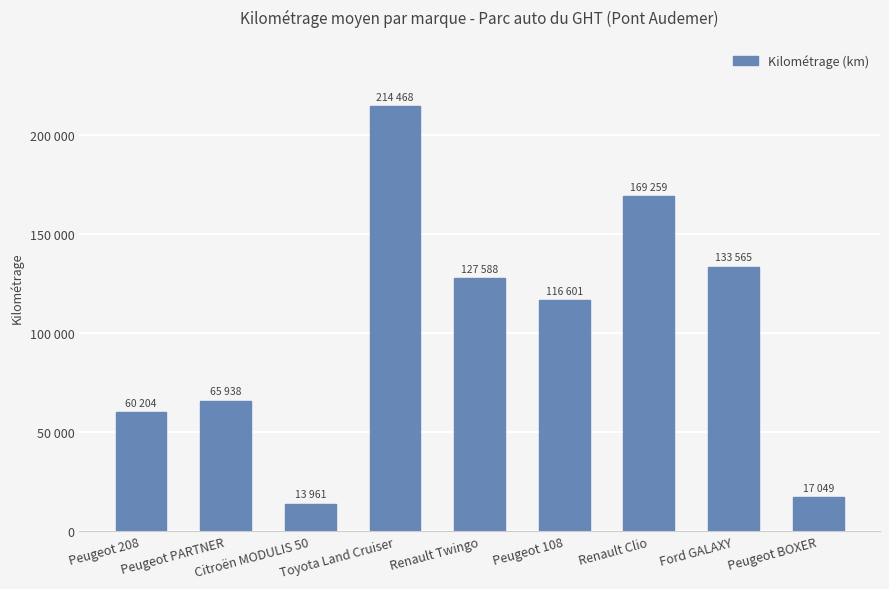

Which label corresponds to the largest value in the chart?

Toyota Land Cruiser